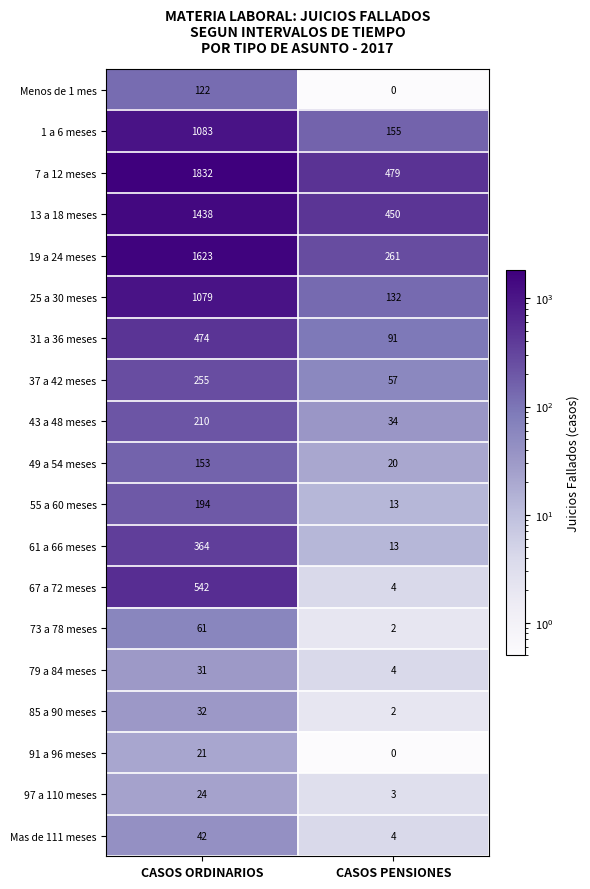

What is the difference between the 85 a 90 meses values at CASOS PENSIONES and CASOS ORDINARIOS?

30